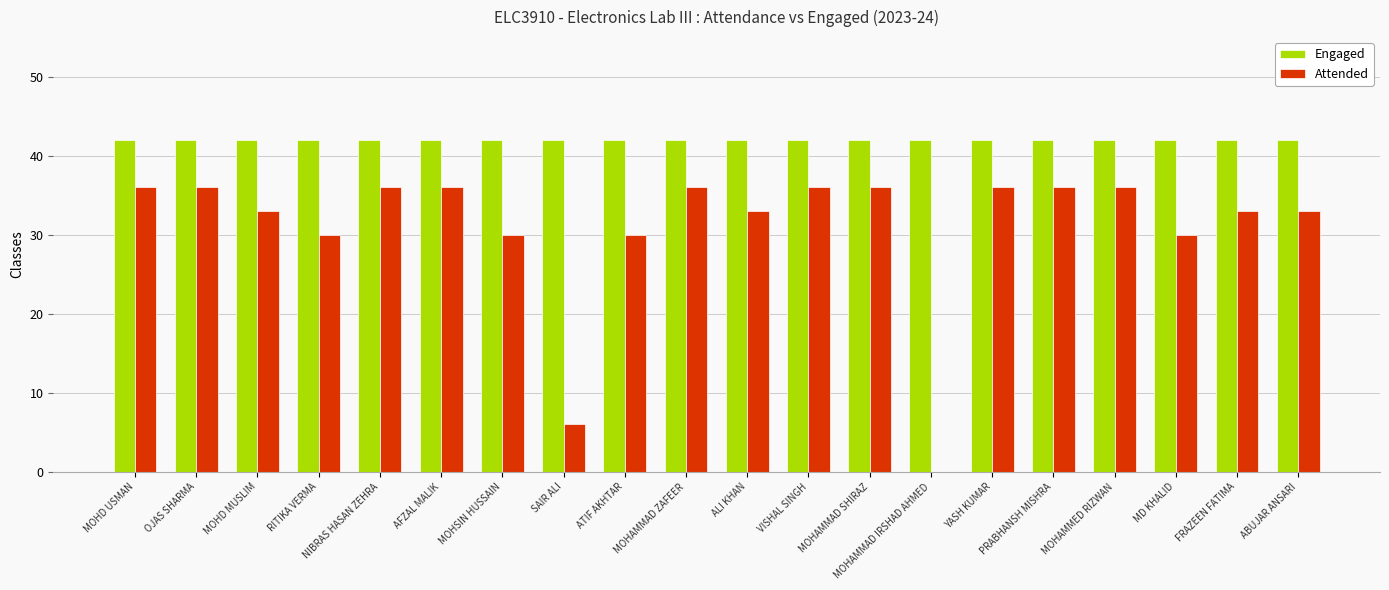

Reading left to right, extract all data points from this chart.

Engaged: MOHD USMAN=42	OJAS SHARMA=42	MOHD MUSLIM=42	RITIKA VERMA=42	NIBRAS HASAN ZEHRA=42	AFZAL MALIK=42	MOHSIN HUSSAIN=42	SAIR ALI=42	ATIF AKHTAR=42	MOHAMMAD ZAFEER=42	ALI KHAN=42	VISHAL SINGH=42	MOHAMMAD SHIRAZ=42	MOHAMMAD IRSHAD AHMED=42	YASH KUMAR=42	PRABHANSH MISHRA=42	MOHAMMED RIZWAN=42	MD KHALID=42	FRAZEEN FATIMA=42	ABUJAR ANSARI=42
Attended: MOHD USMAN=36	OJAS SHARMA=36	MOHD MUSLIM=33	RITIKA VERMA=30	NIBRAS HASAN ZEHRA=36	AFZAL MALIK=36	MOHSIN HUSSAIN=30	SAIR ALI=6	ATIF AKHTAR=30	MOHAMMAD ZAFEER=36	ALI KHAN=33	VISHAL SINGH=36	MOHAMMAD SHIRAZ=36	MOHAMMAD IRSHAD AHMED=0	YASH KUMAR=36	PRABHANSH MISHRA=36	MOHAMMED RIZWAN=36	MD KHALID=30	FRAZEEN FATIMA=33	ABUJAR ANSARI=33